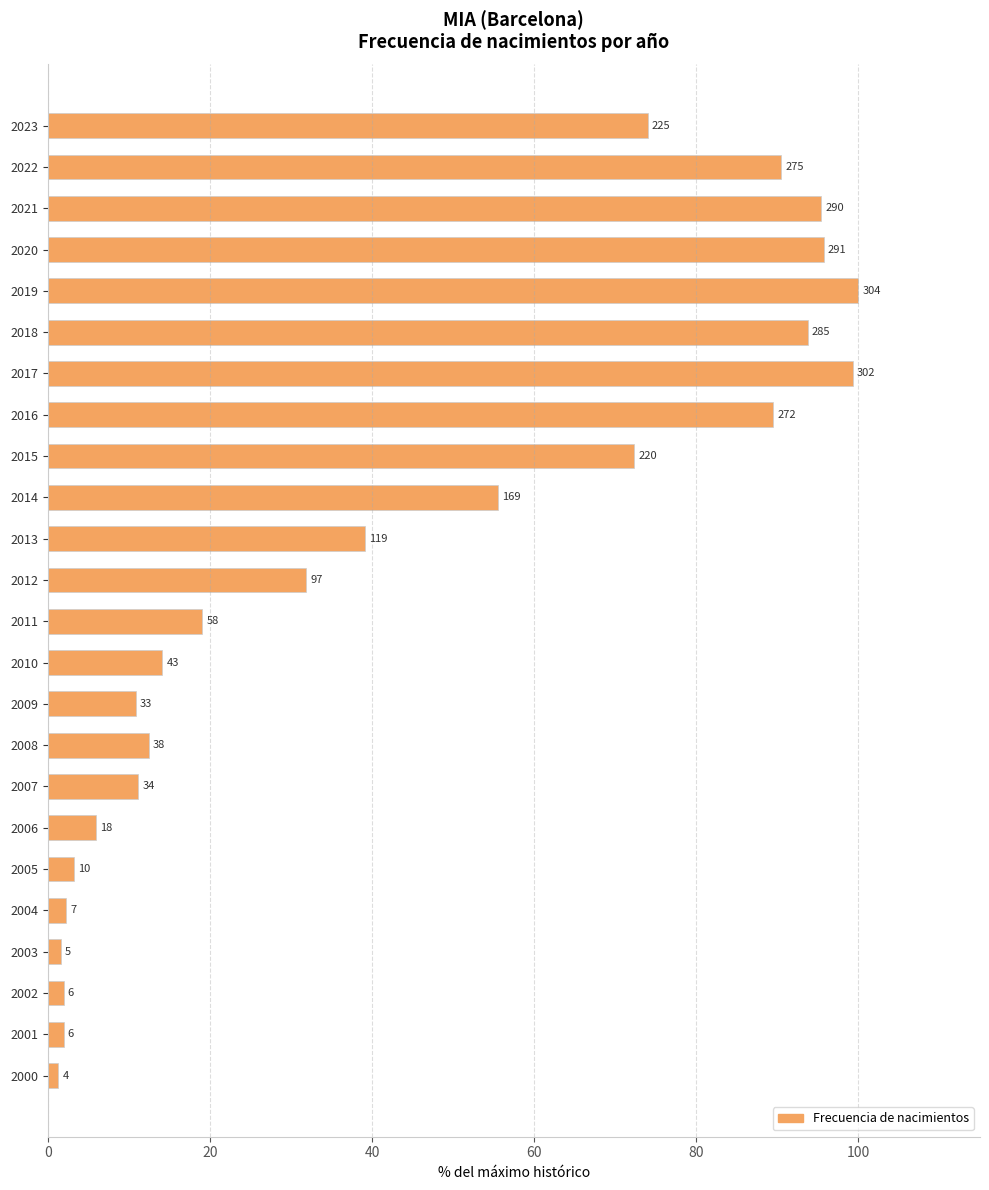

How many bars are there in total?

24